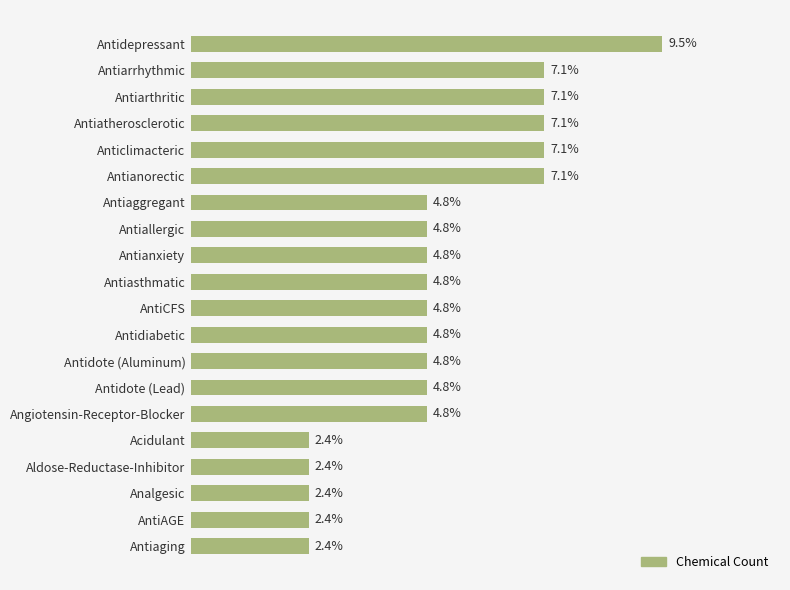

Are the bars horizontal?

Yes